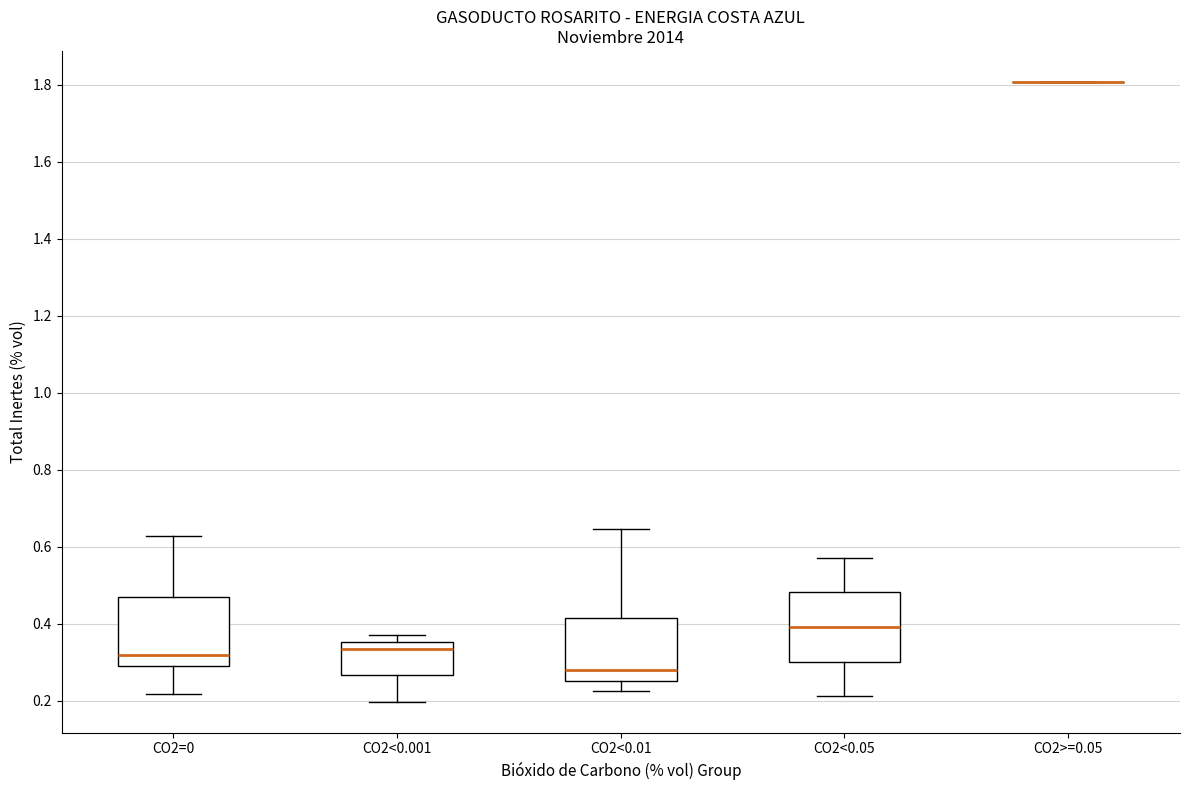

Reading left to right, transcribe this box plot: for each box, give where its median line is, the range the box spans, and where its two whiskers end, as read against the y-axis. The values are not printed on the chart, so give them approximately, as read against the axis.

CO2=0: median 0.32, box 0.28 to 0.46, whiskers 0.22 to 0.62
CO2<0.001: median 0.34, box 0.26 to 0.36, whiskers 0.20 to 0.38
CO2<0.01: median 0.28, box 0.26 to 0.42, whiskers 0.22 to 0.64
CO2<0.05: median 0.40, box 0.30 to 0.48, whiskers 0.22 to 0.58
CO2>=0.05: box collapsed to a line at 1.80, whiskers 1.80 to 1.80